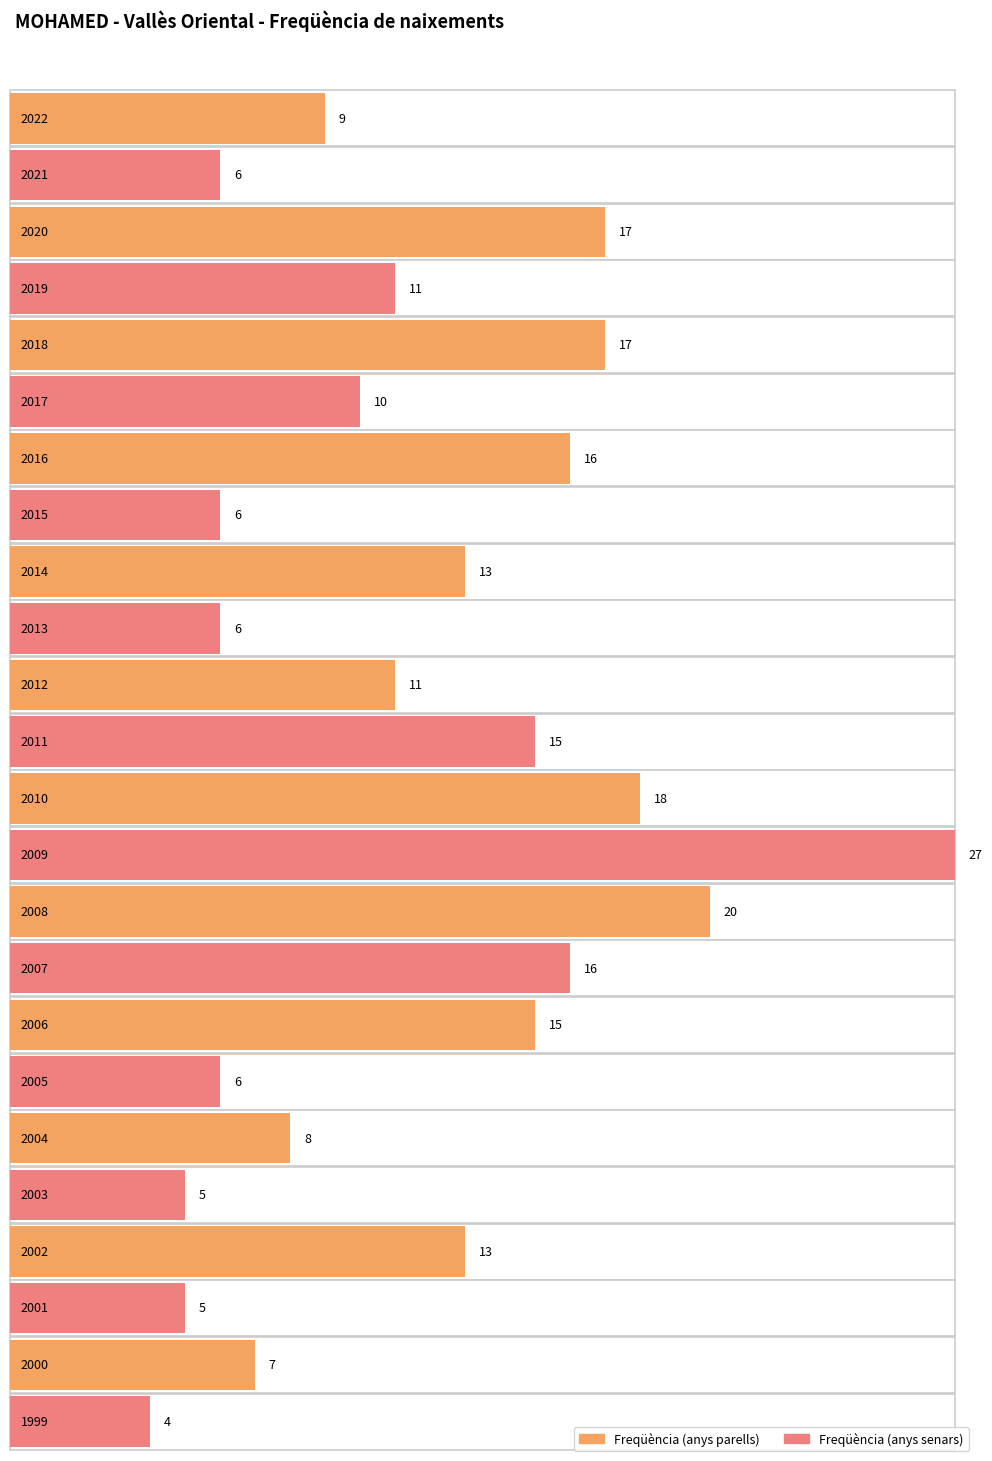

True or false: the data shows 13 at 2002.

True